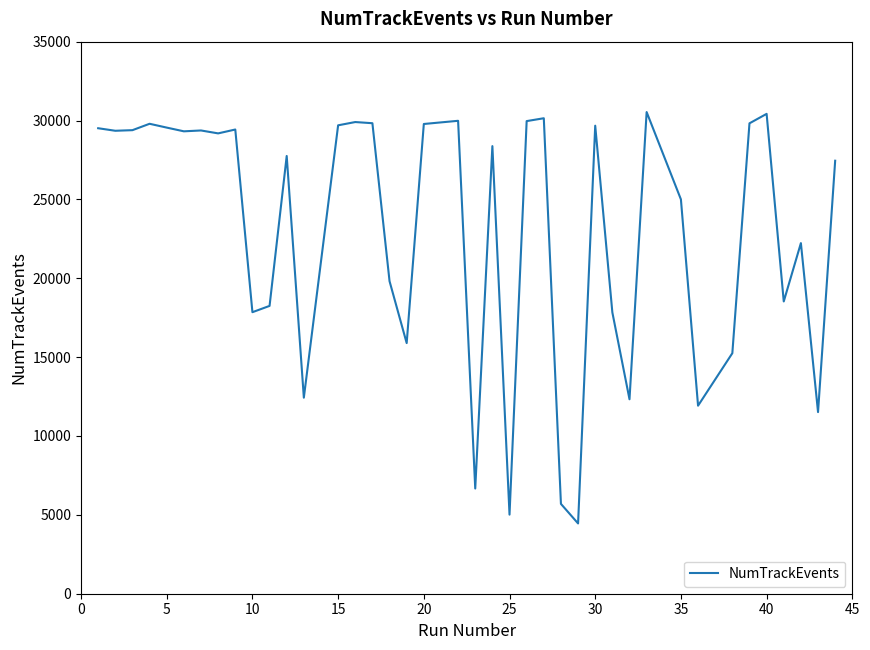

What is the average value?

22973